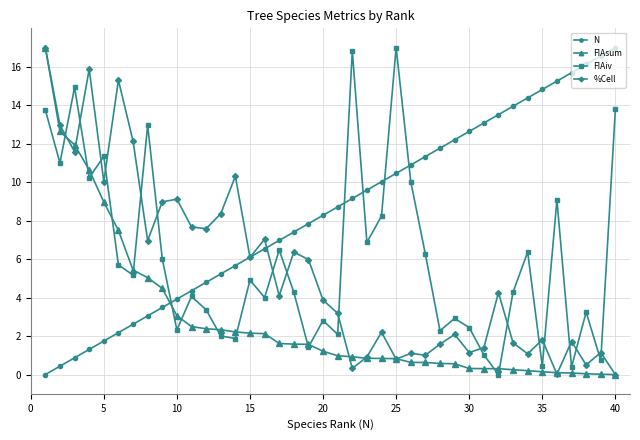

True or false: N has more than 0 points higher than both neighbors.

False